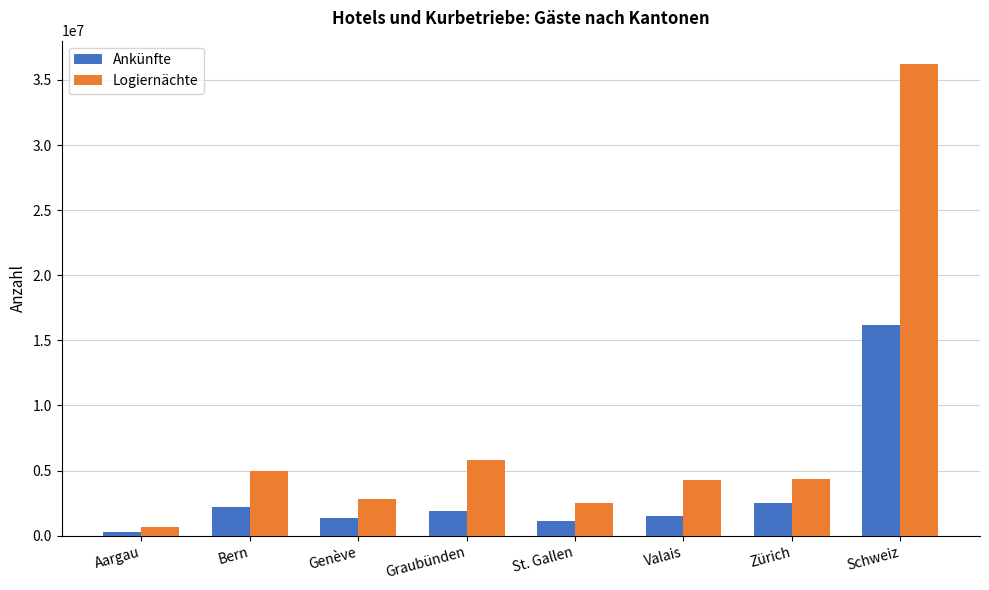

The value of Ankünfte at Zürich is 2471928. True or false?

True